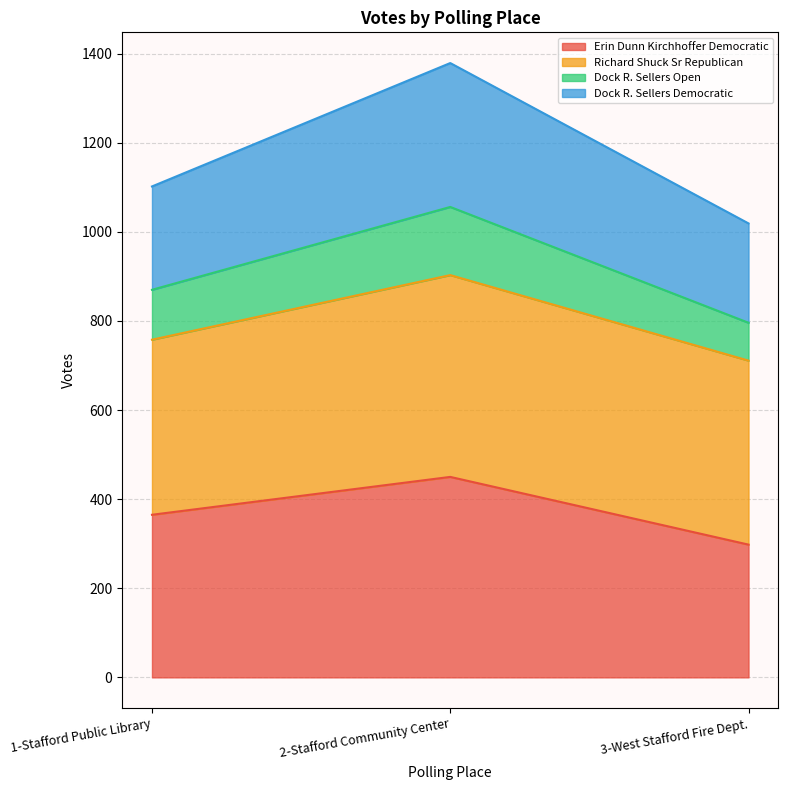

At which label does Dock R. Sellers Open reach its minimum?

3-West Stafford Fire Dept.